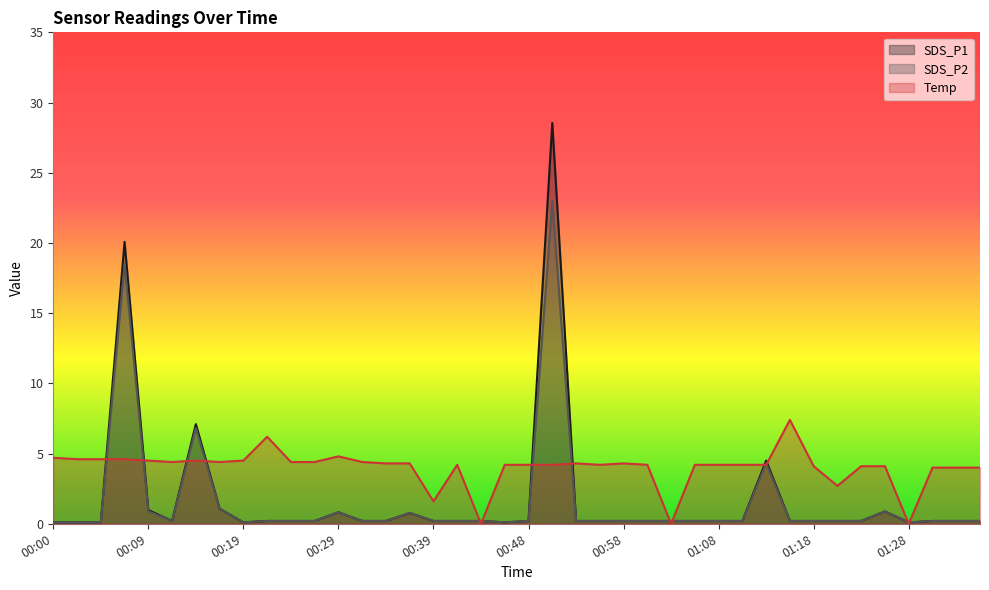

What are all the series names shown in the legend?

SDS_P1, SDS_P2, Temp